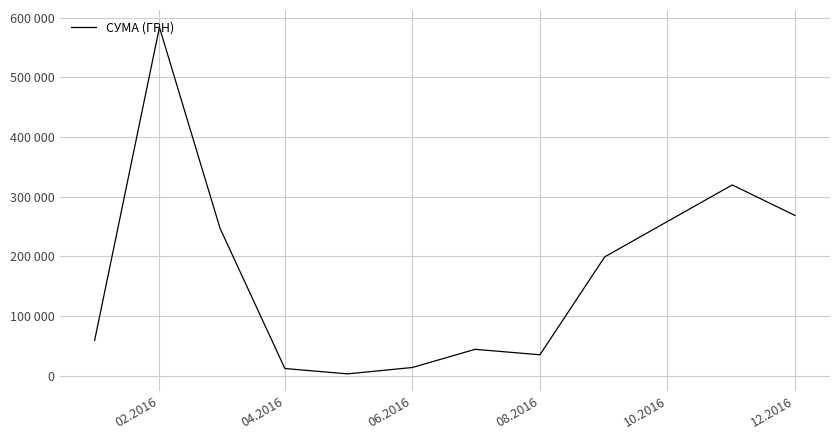

What is the smallest value displayed?

3157.1